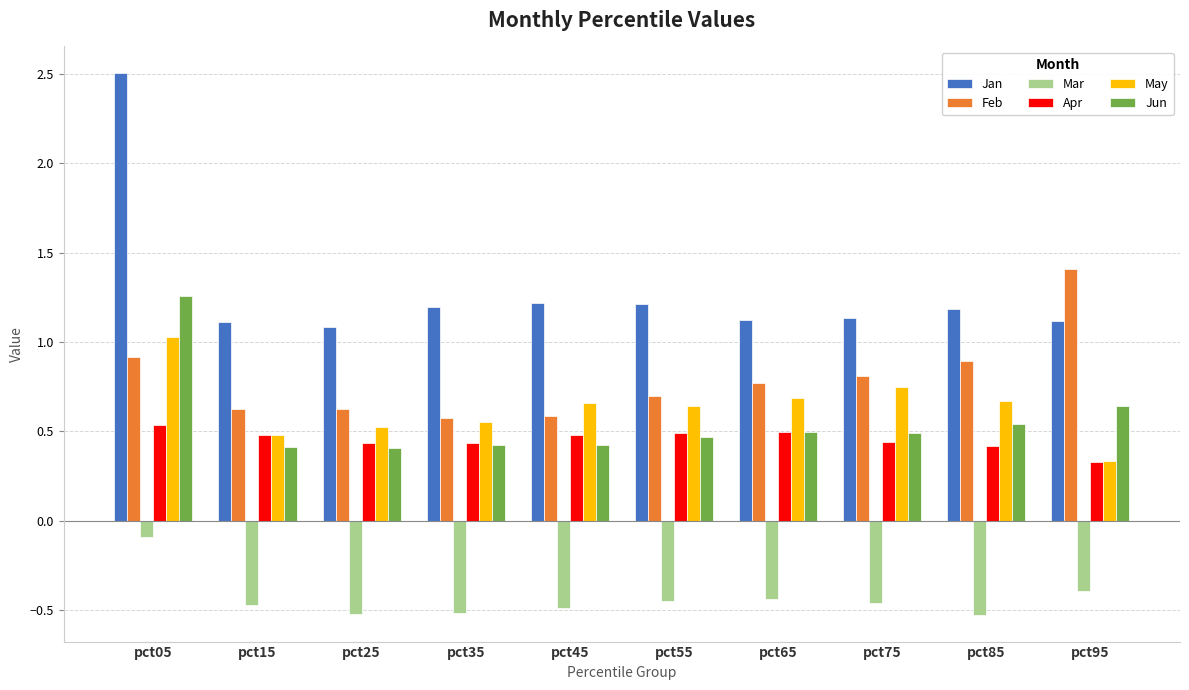

At pct45, list the series in order from smallest to largest.

Mar, Jun, Apr, Feb, May, Jan